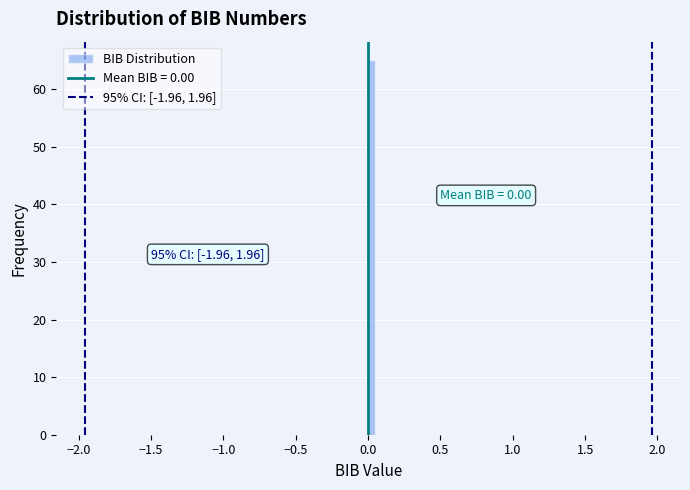

Around what value on the x-axis is the tallest bar? Give the approximate position of its centre, as read against the axis.

0.05